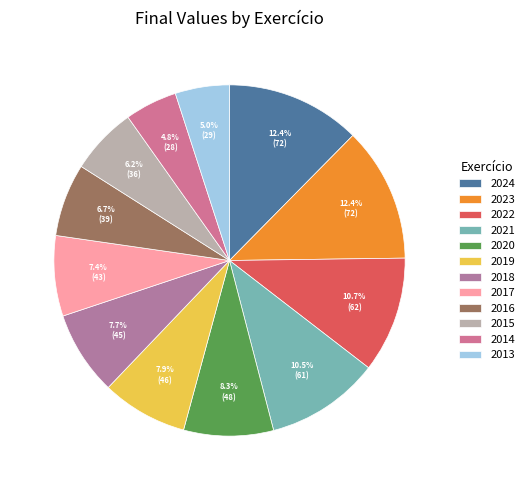

Is it true that 2015 is 1% of the pie?

False